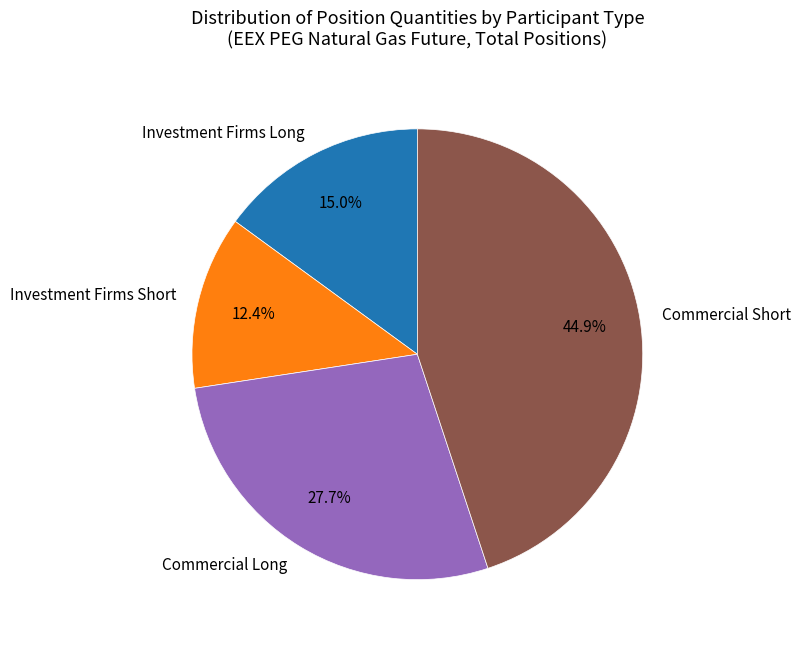

What percentage is the Investment Firms Short slice, to the nearest percent?

12%